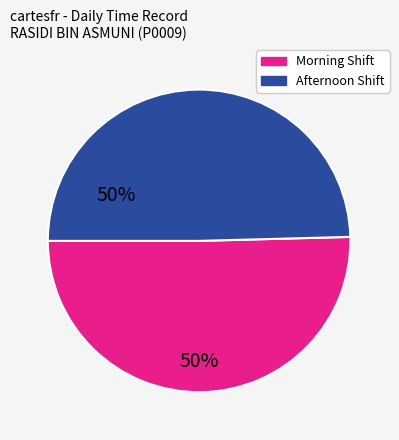

Does any single category account for the majority?

Yes